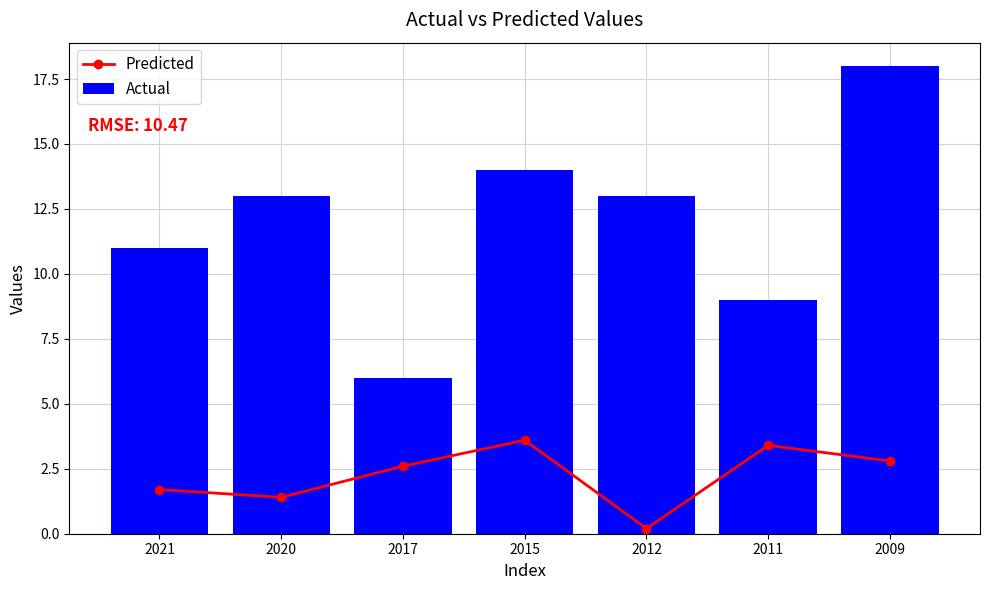

Does the chart contain any negative values?

No